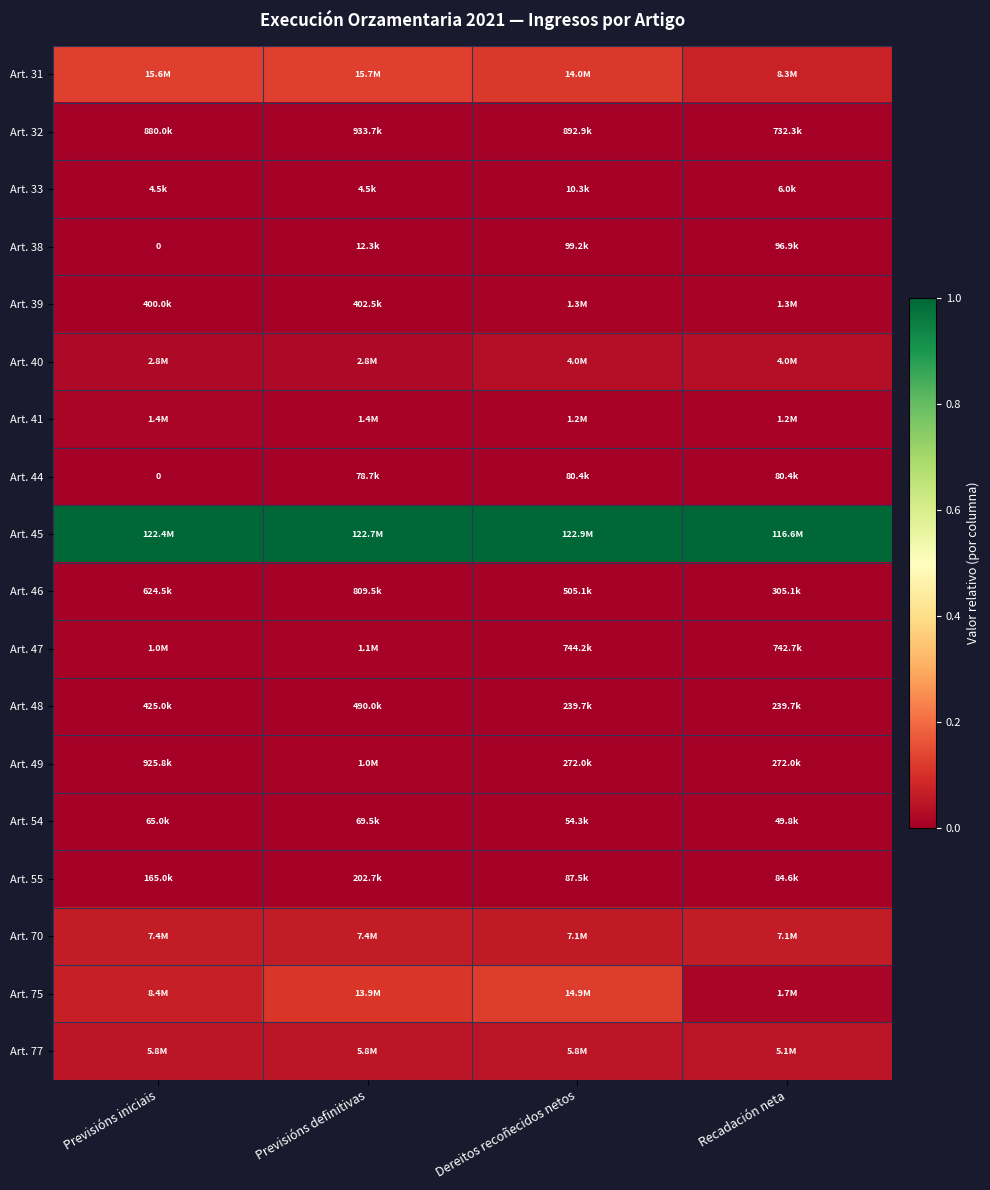

Which series has the largest range (max minus min)?

Art. 75